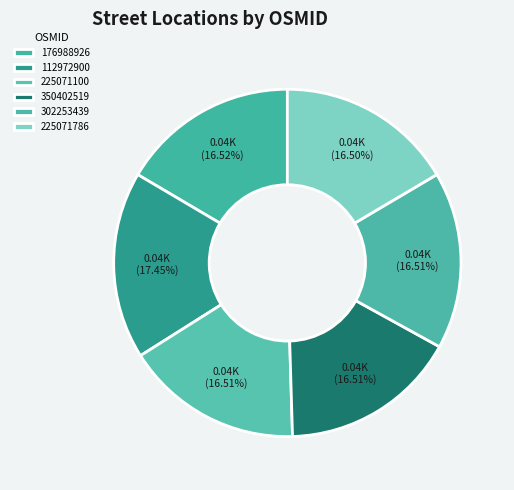

Count the number of slices in the pie.

6